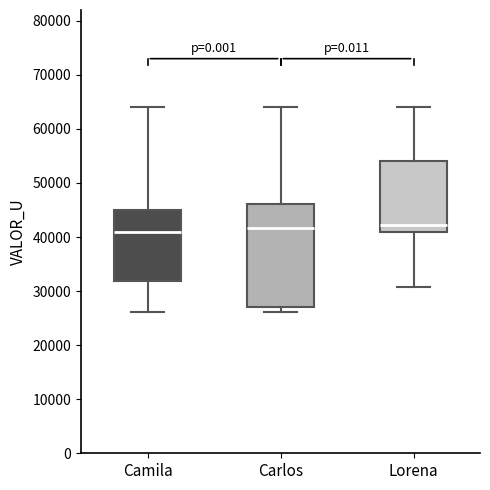

Reading left to right, transcribe this box plot: for each box, give where its median line is, the range the box spans, and where its two whiskers end, as read against the y-axis. The values are not printed on the chart, so give them approximately, as read against the axis.

Camila: median 41000, box 32000 to 45000, whiskers 26000 to 64000
Carlos: median 42000, box 27000 to 46000, whiskers 26000 to 64000
Lorena: median 42000, box 41000 to 54000, whiskers 31000 to 64000